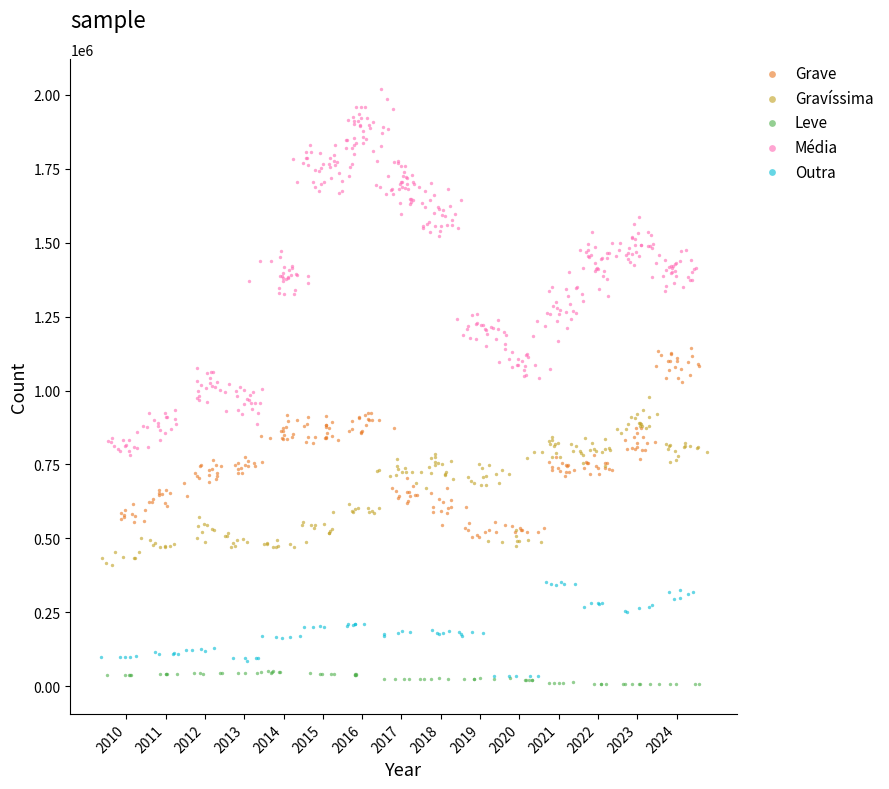

Which series has the widest spread of Y values?

Média